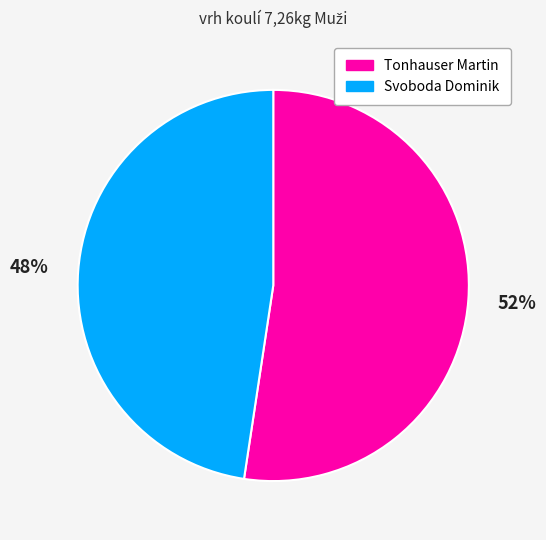

Count the number of slices in the pie.

2